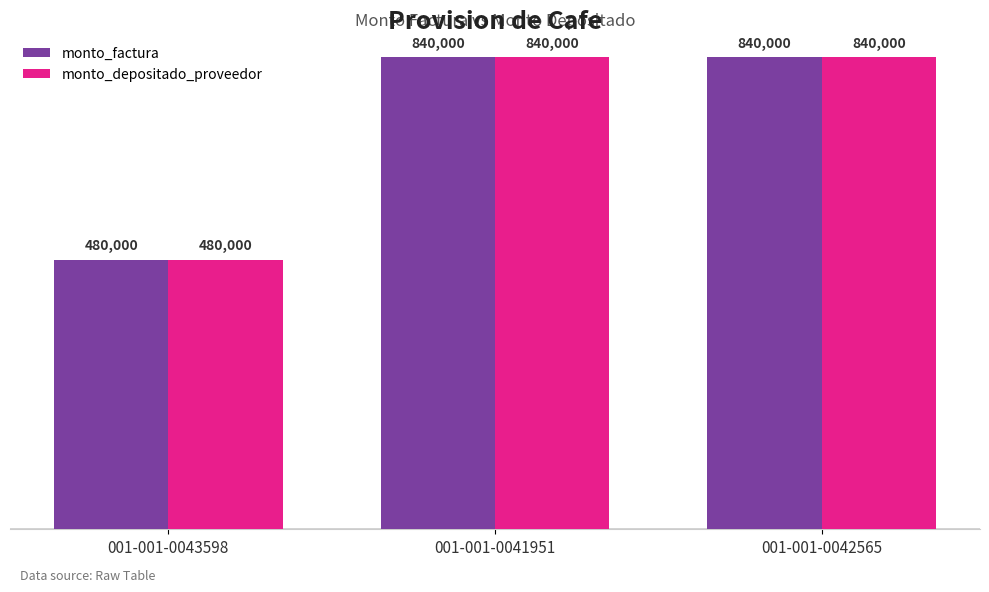

The monto_depositado_proveedor series shows 1347189 at 001-001-0042565. True or false?

False